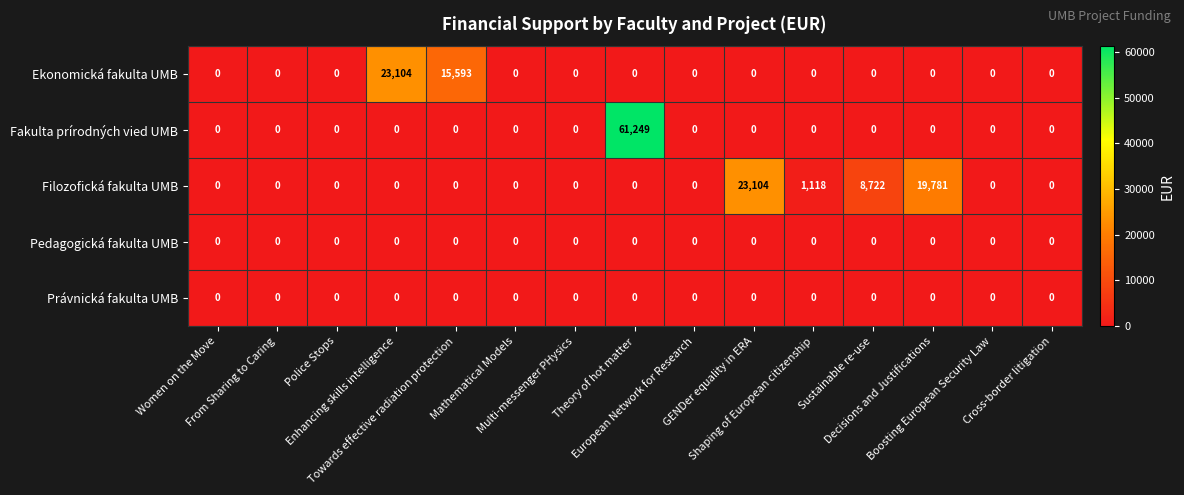

Which series has the largest total across all categories?

Fakulta prírodných vied UMB